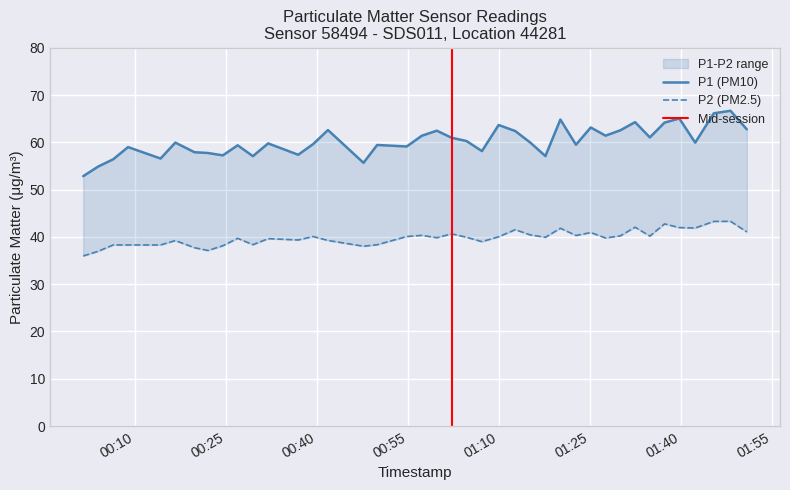

At 00:55, list the series in order from smallest to largest.

P2, P1